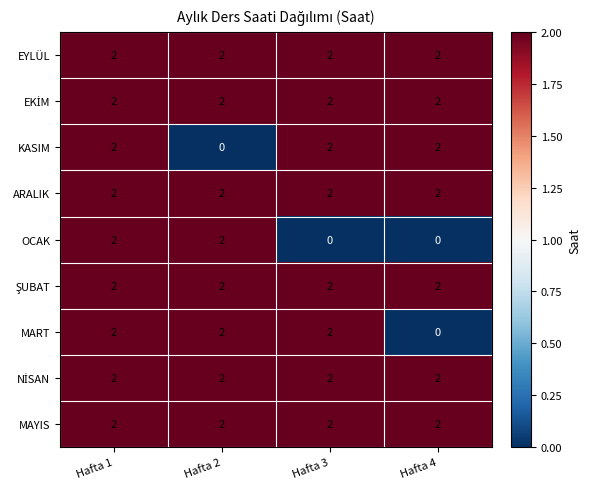

What is the sum of the MART values at Hafta 1 and Hafta 2?

4